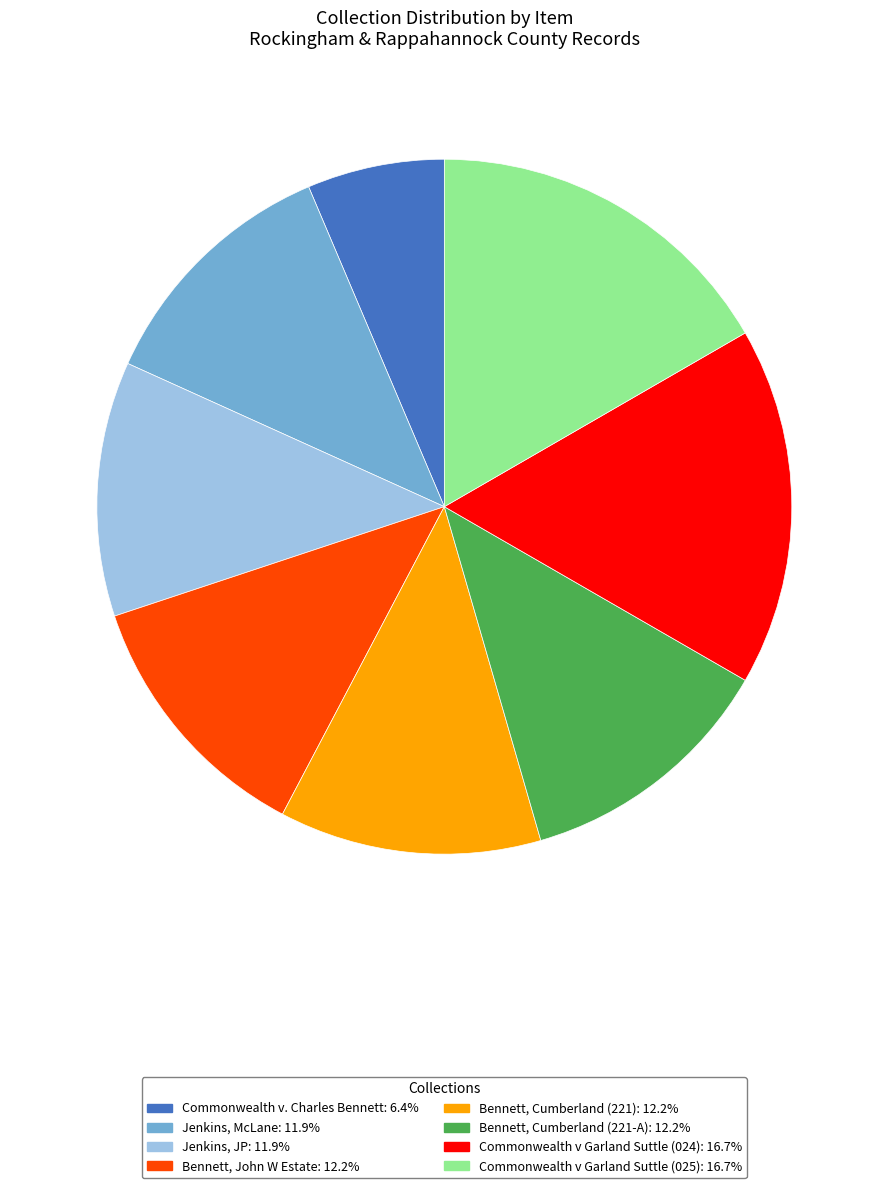

Which category has the smallest portion of the pie?

Commonwealth v. Charles Bennett